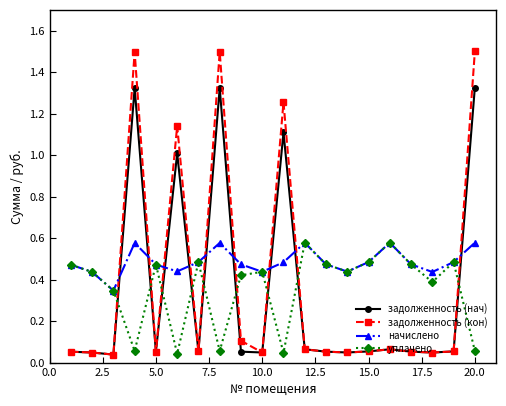

Which series has the largest total across all categories?

начислено